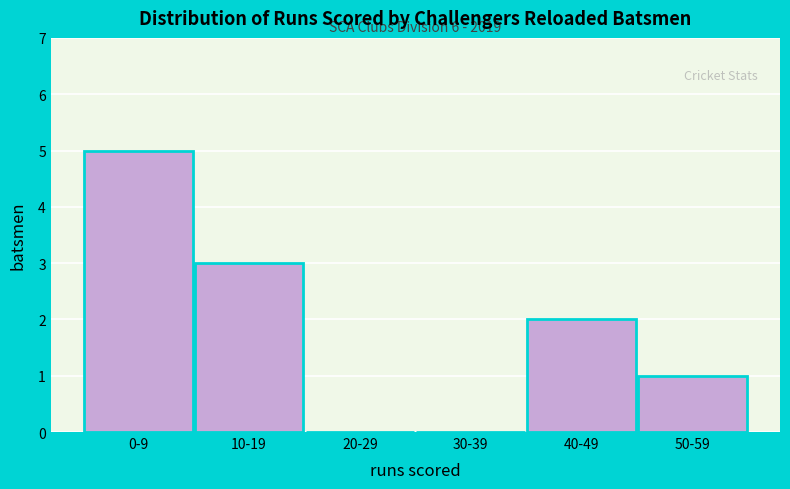

Reading left to right, what are all the values shown in this chart?

0-9=5	10-19=3	20-29=0	30-39=0	40-49=2	50-59=1